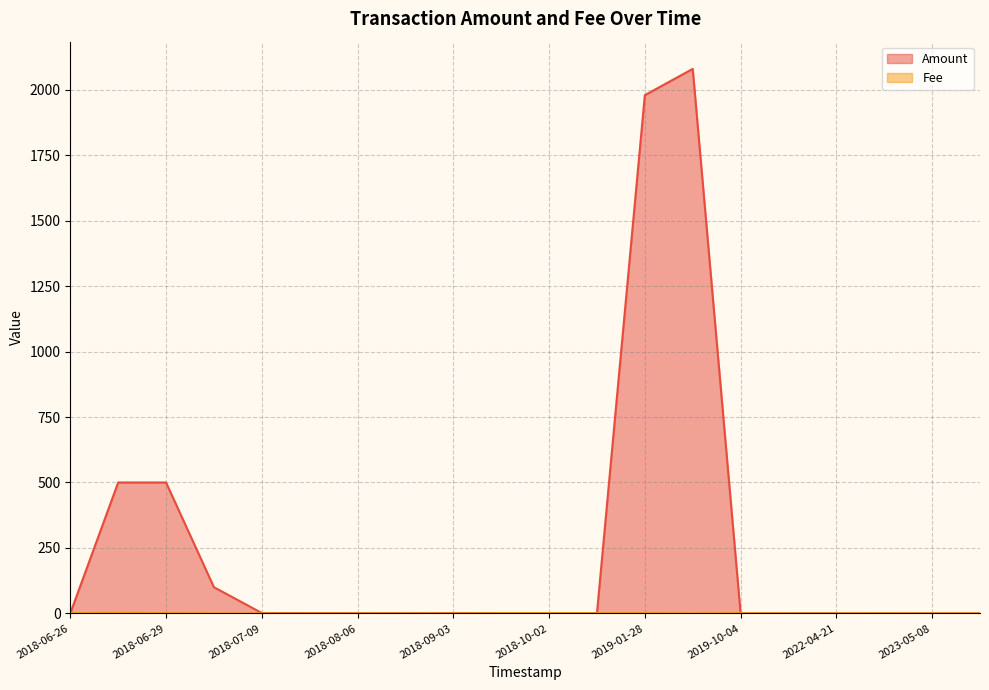

True or false: Fee has a value of 0.0 at 2018-08-19.

False